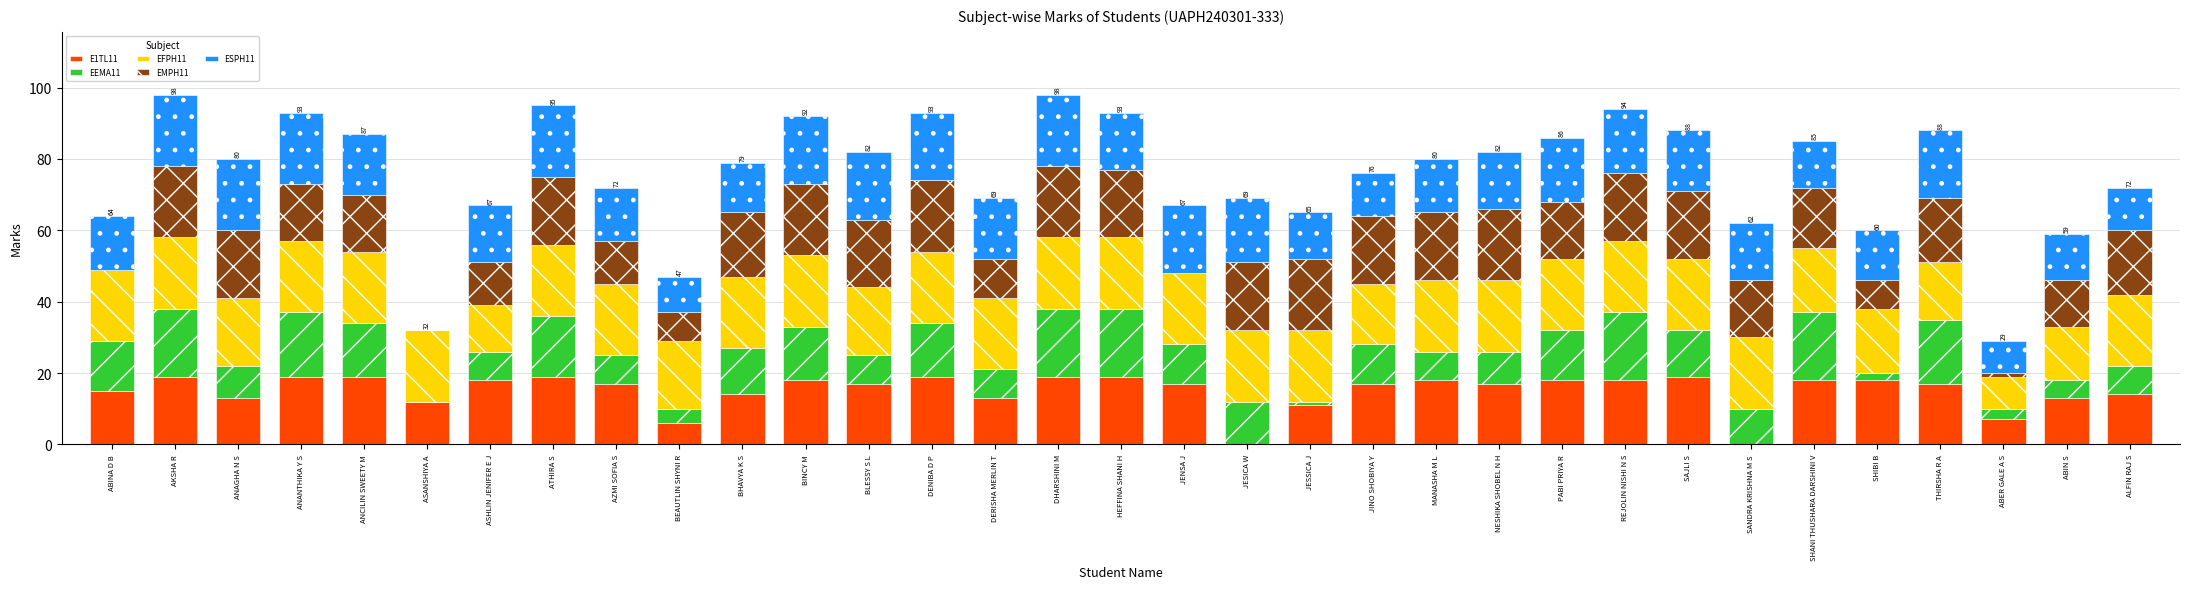

What is the total value across all series at DENIBA D P?

93